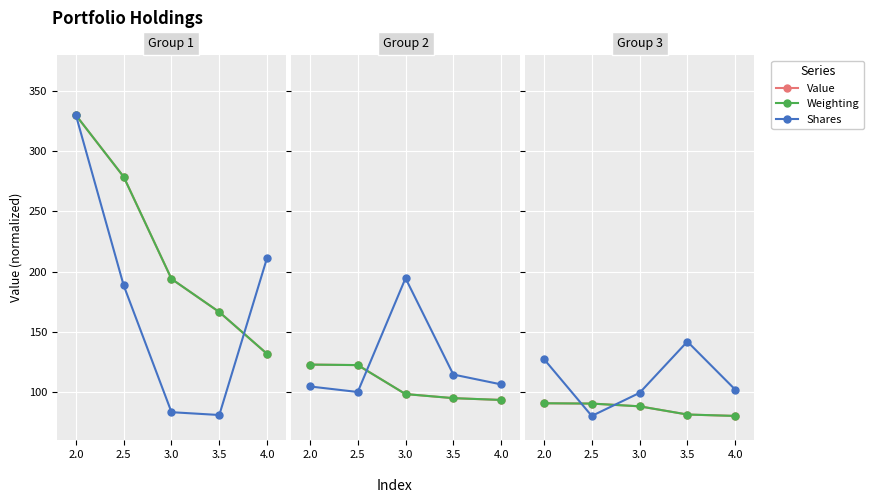

What is the average value of the Value series?

86.0